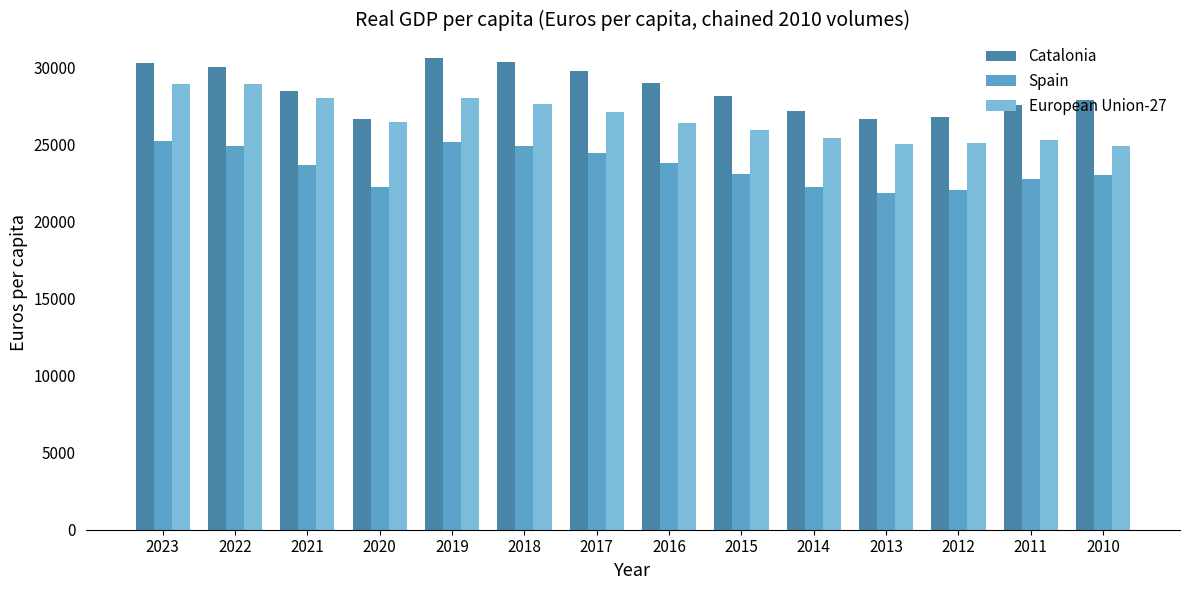

Is it true that Spain equals 11540.8 at 2023?

False